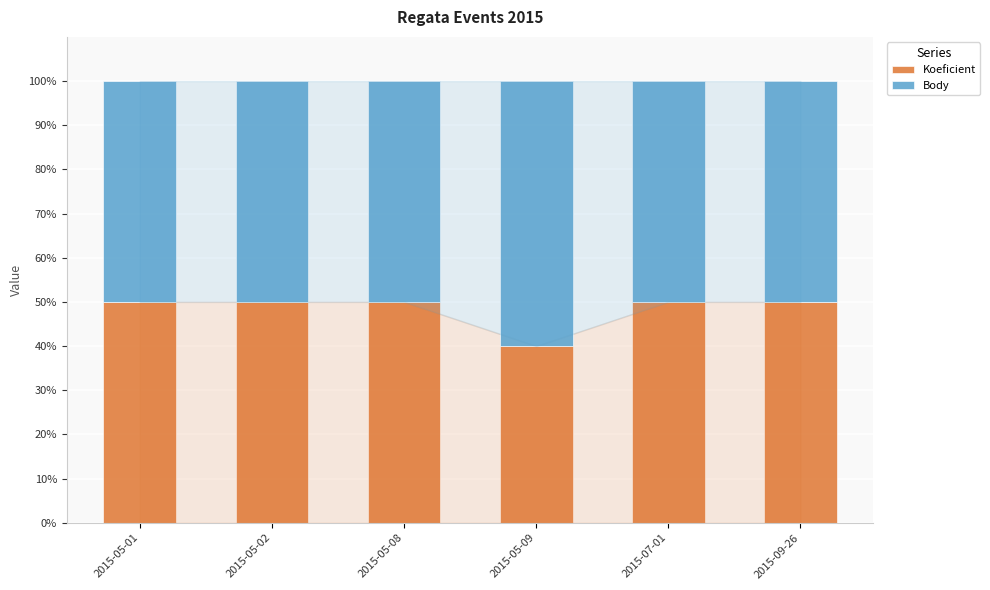

What is the difference between the second highest and minimum values in the Koeficient series?

10